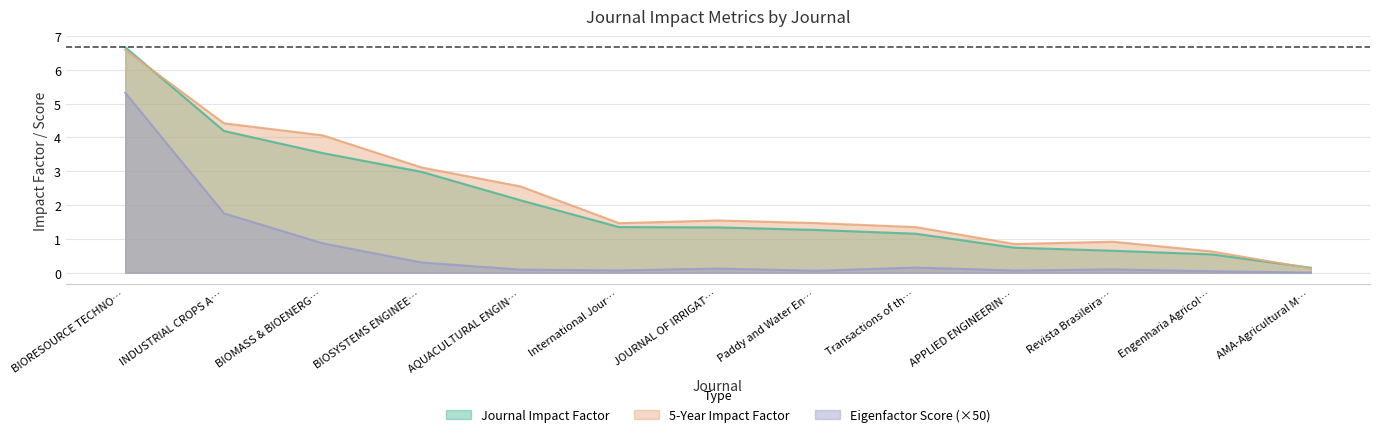

Which series changed the most between INDUSTRIAL CROPS A… and AMA-Agricultural M…?

5-Year Impact Factor